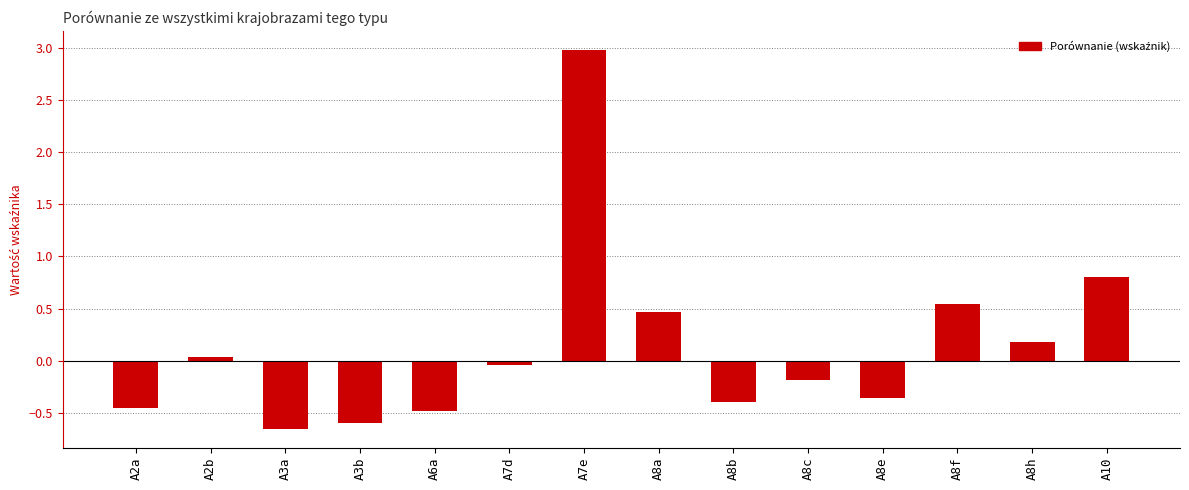

Does the chart contain any negative values?

Yes